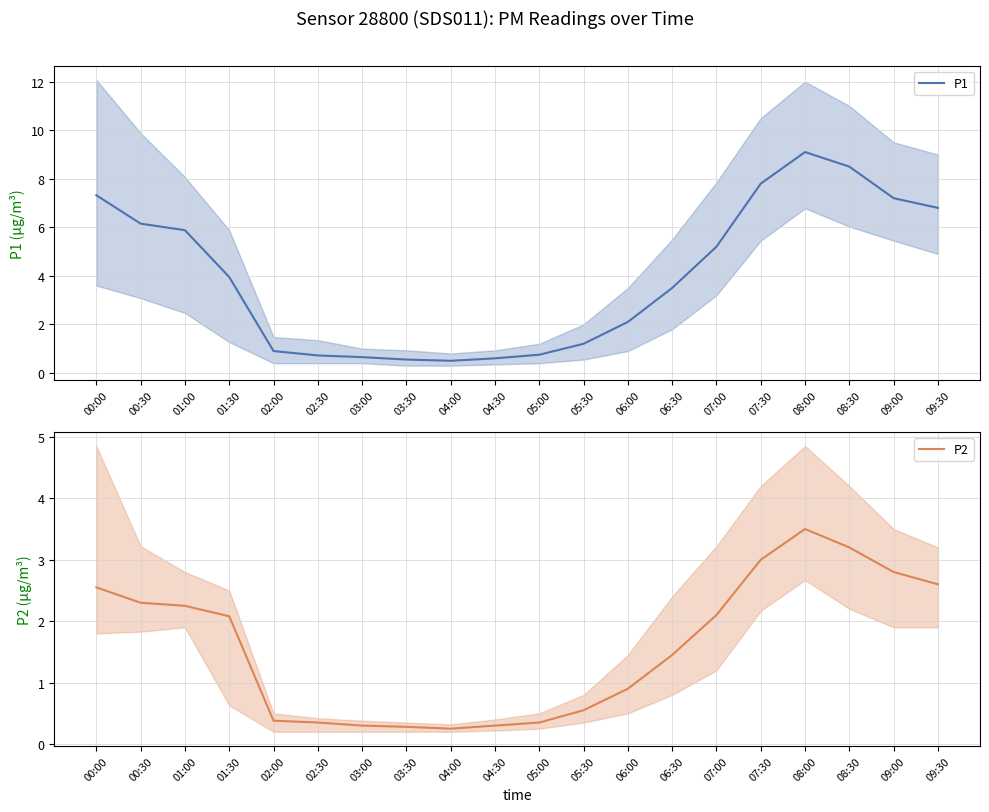

At 06:30, list the series in order from largest to smallest.

P1, P2